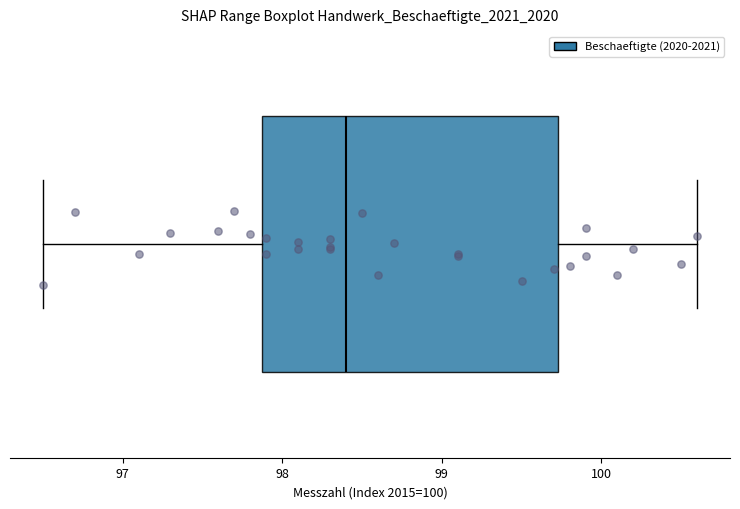

Transcribe this box plot: give where the median line is, the range the box spans, and where the two whiskers end, as read against the x-axis. The values are not printed on the chart, so give them approximately, as read against the axis.

median 98.4, box 97.9 to 99.7, whiskers 96.5 to 100.6